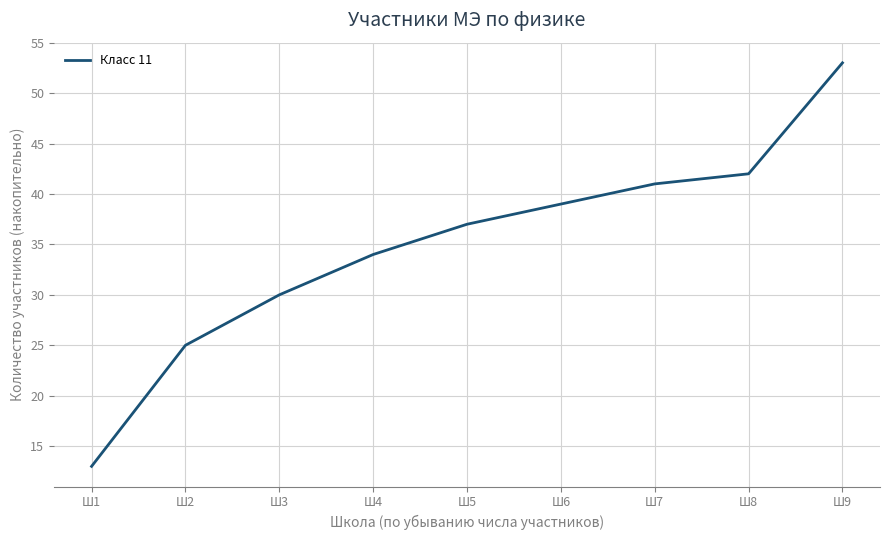

What is the sum of the values at Ш6 and Ш9?

92